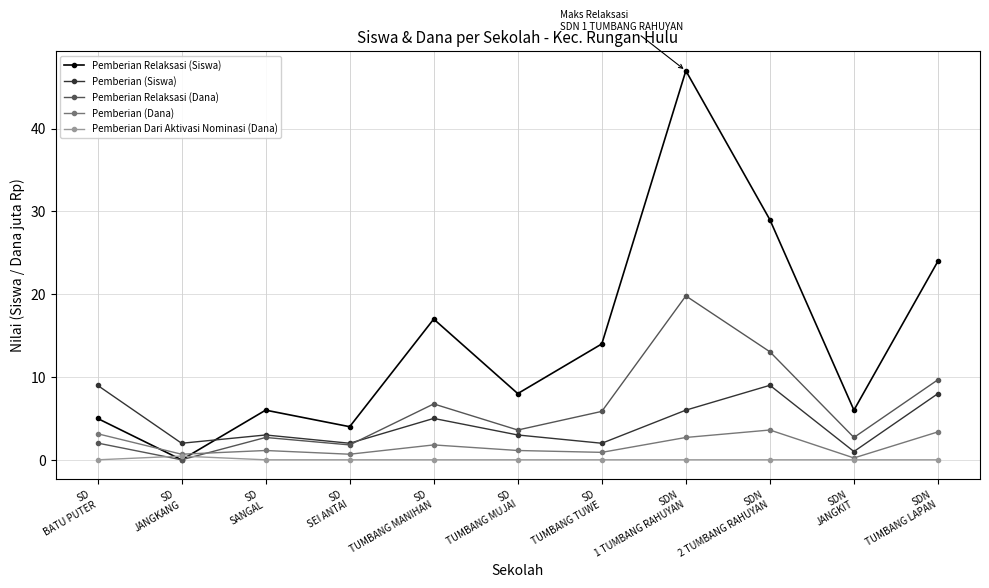

Rank the series by their maximum value, from highest to lowest.

Pemberian Relaksasi (Siswa), Pemberian Relaksasi (Dana), Pemberian (Siswa), Pemberian (Dana), Pemberian Dari Aktivasi Nominasi (Dana)